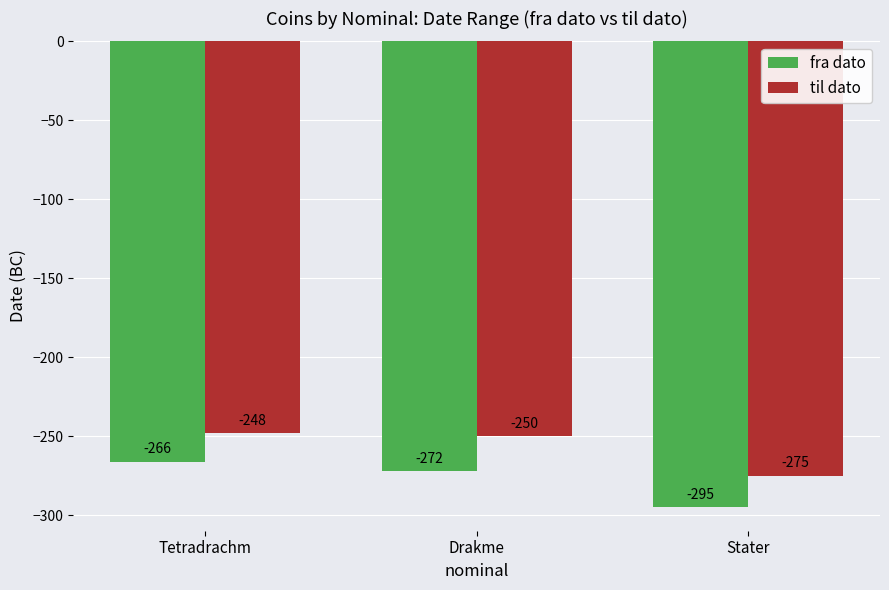

Which series has the largest total across all categories?

til dato